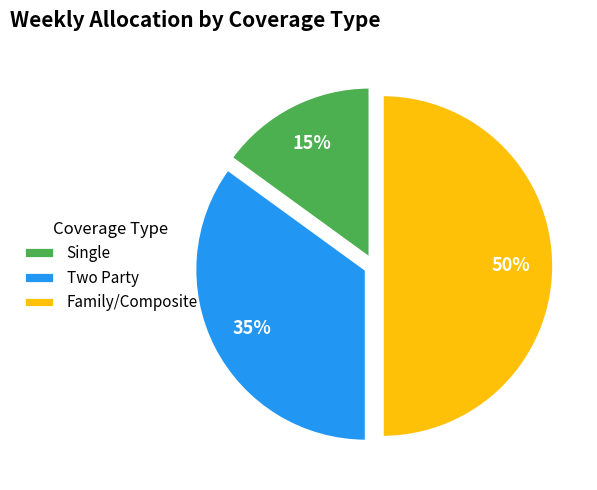

Count the number of slices in the pie.

3